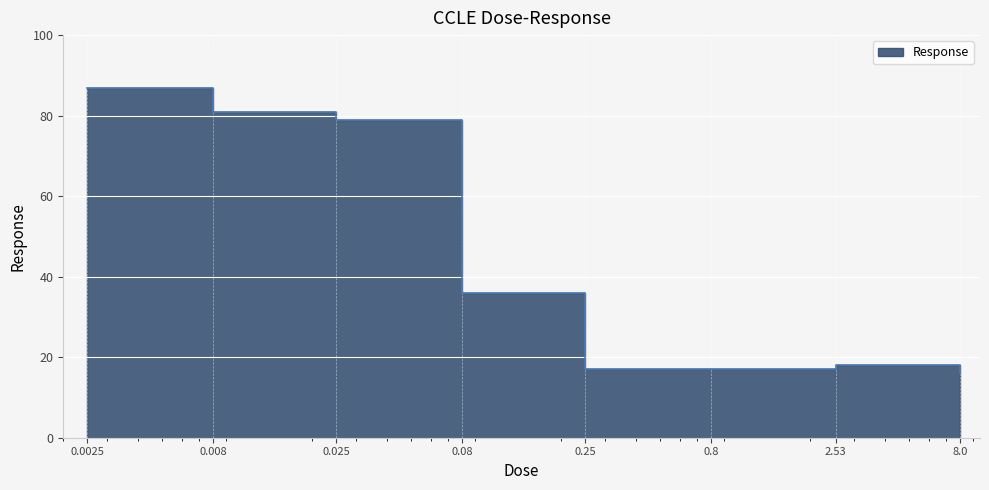

What is the ratio of the value at 8.0 to the value at 0.0025?

0.2